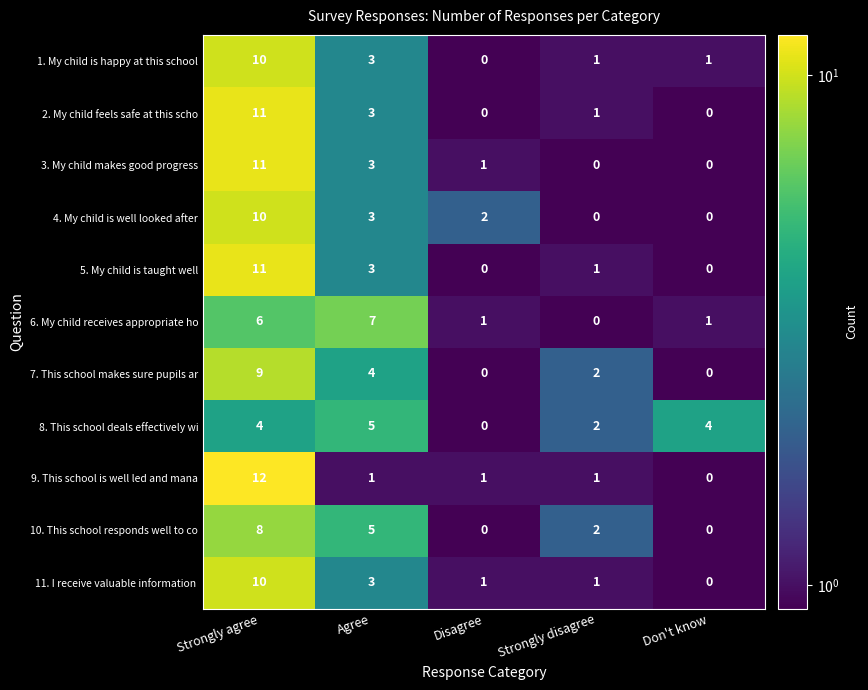

Between Agree and Don't know, which series saw the biggest shift?

6. My child receives appropriate ho